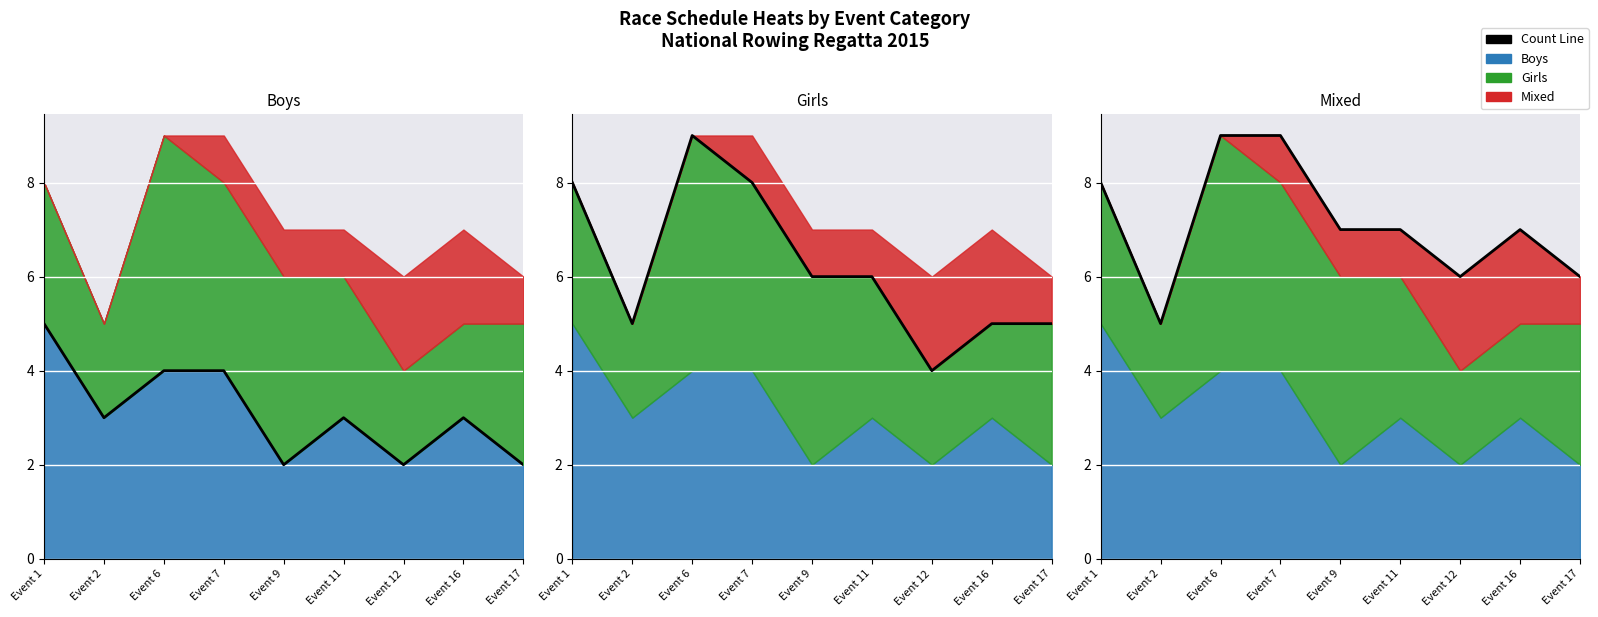

What is the value of the Mixed Line point at the 2nd from the left?

5